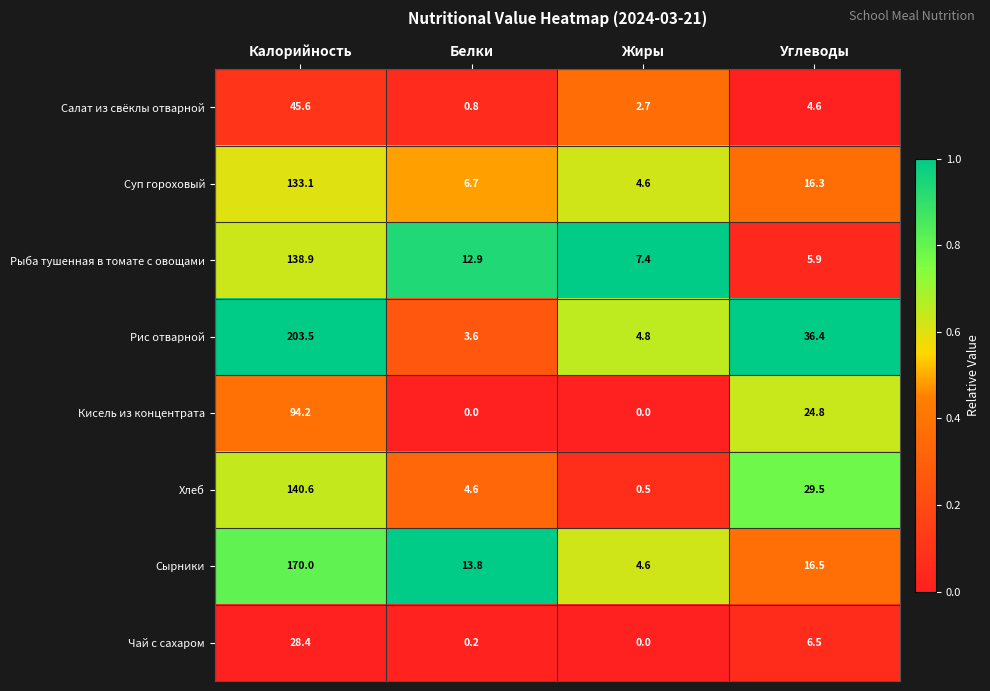

What is the total value across all series at Калорийность?

954.3